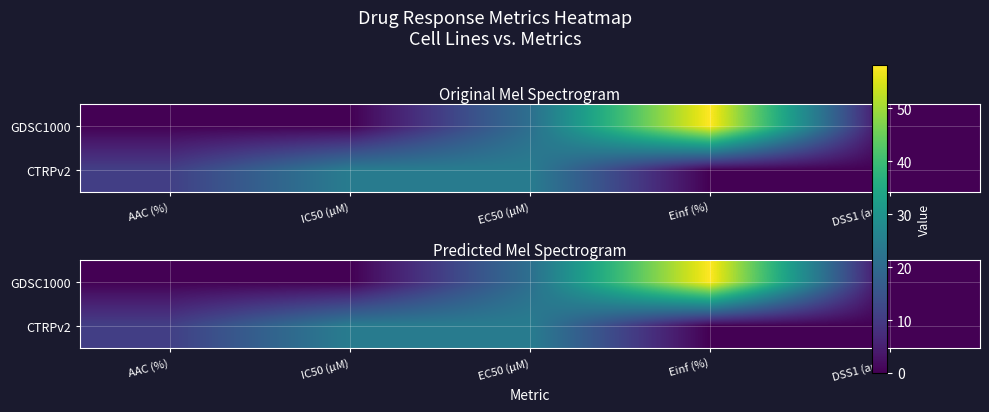

Which series has the largest range (max minus min)?

GDSC1000